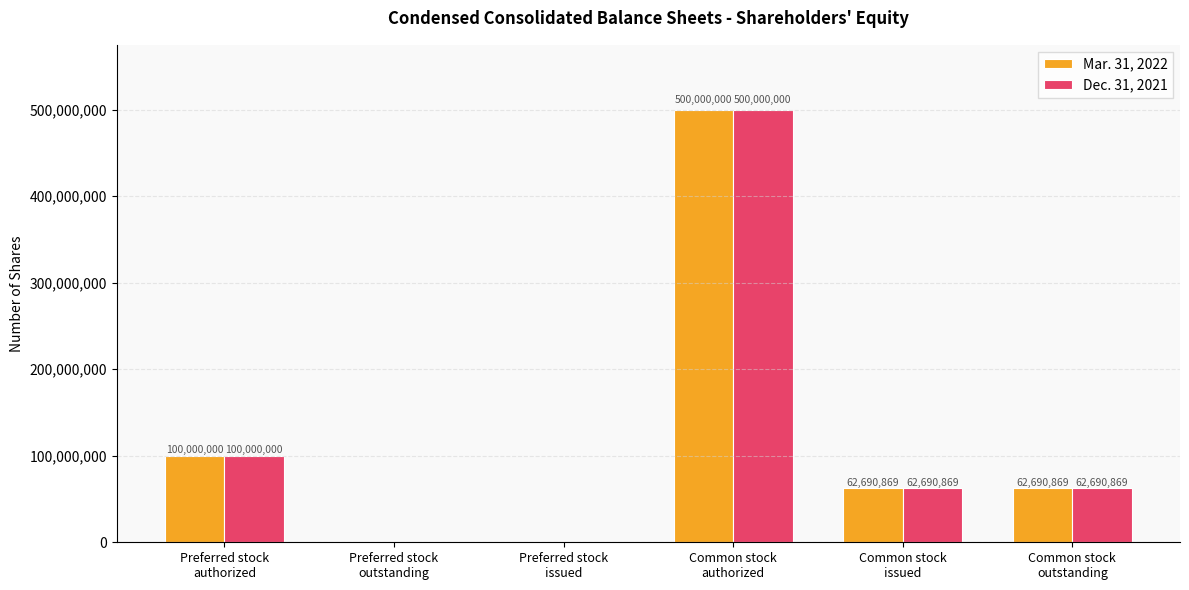

Count the number of data series in this chart.

2